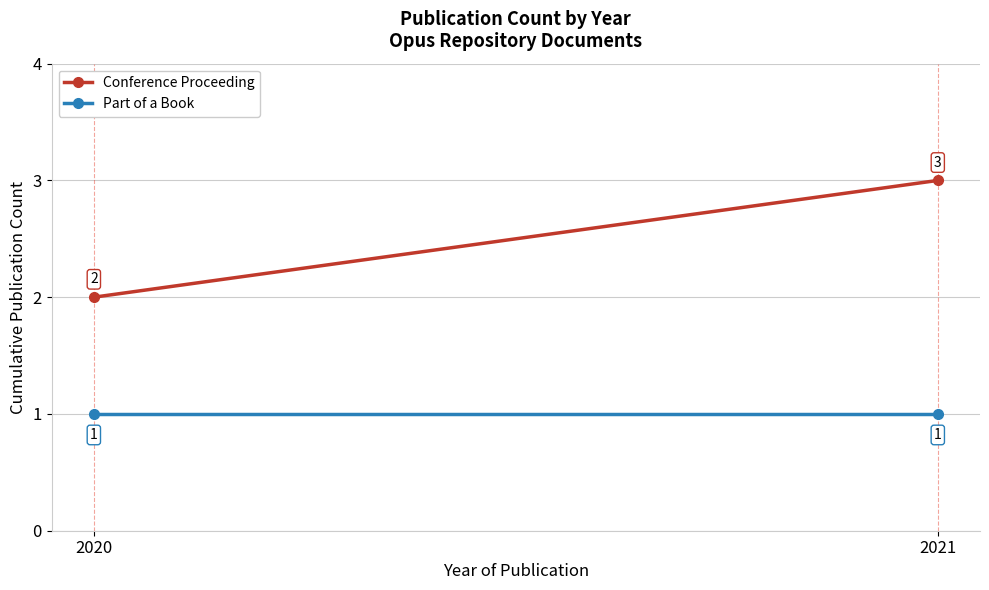

What are all the series names shown in the legend?

Conference Proceeding, Part of a Book